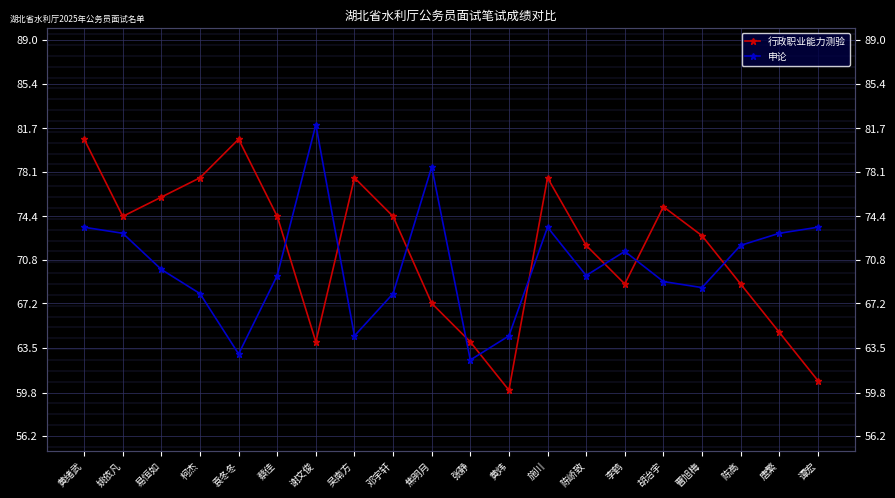

Reading right to left, extract all data points from this chart.

行政职业能力测验: 60.8	64.8	68.8	72.8	75.2	68.8	72.0	77.6	60.0	64.0	67.2	74.4	77.6	64.0	74.4	80.8	77.6	76.0	74.4	80.8
申论: 73.5	73.0	72.0	68.5	69.0	71.5	69.5	73.5	64.5	62.5	78.5	68.0	64.5	82.0	69.5	63.0	68.0	70.0	73.0	73.5